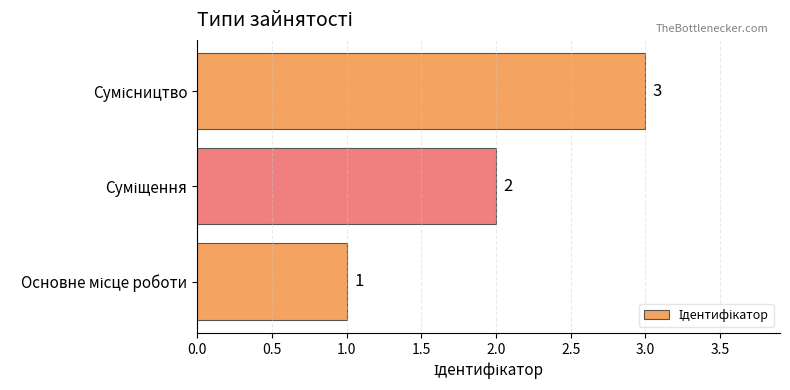

What is the sum of all values?

6